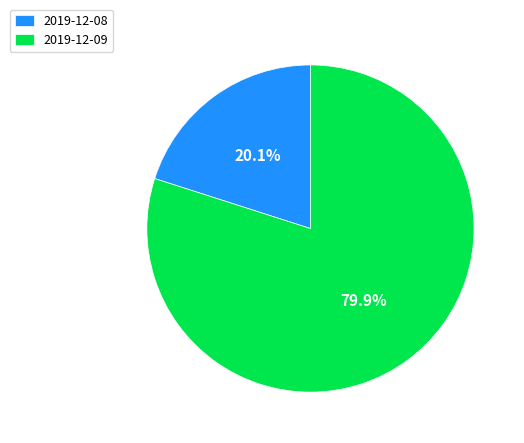

What is the ratio of the value at 2019-12-08 to the value at 2019-12-09?

0.3